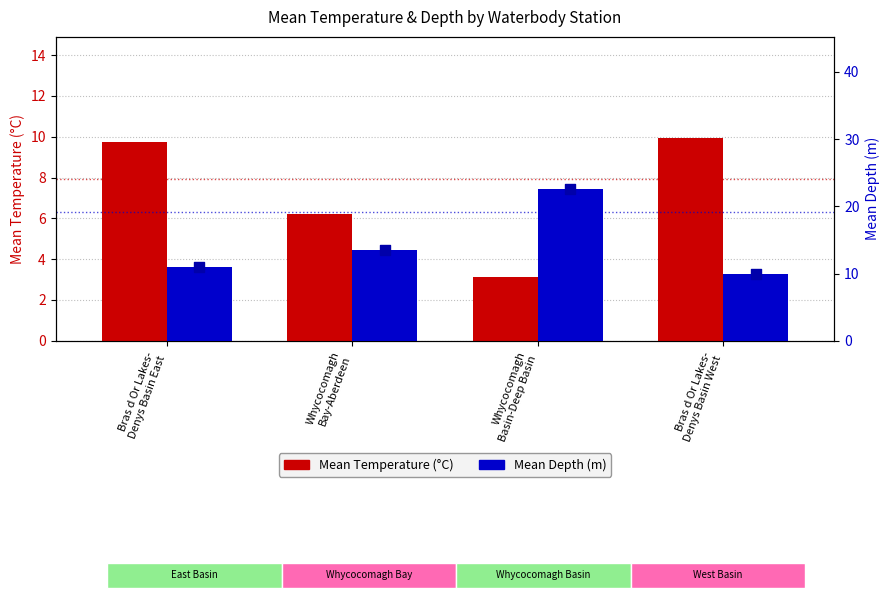

Which series reaches the minimum Y coordinate?

Mean Temperature (°C)